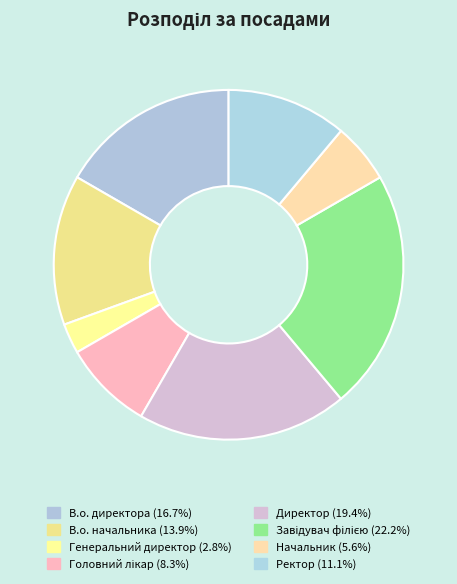

To the nearest percent, what is the combined percentage of Начальник and Ректор?

17%